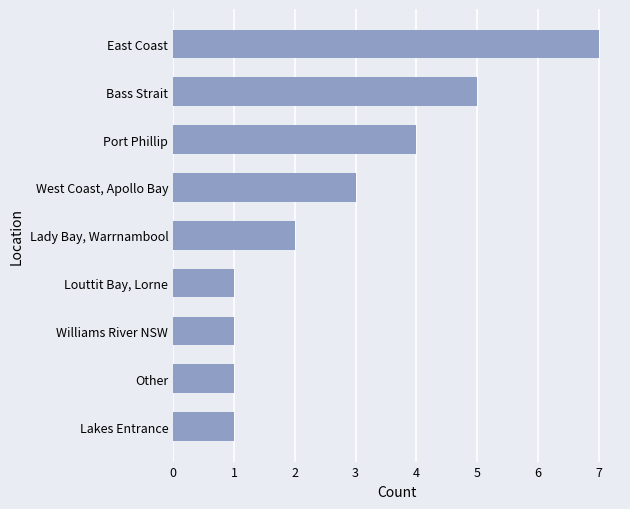

How many distinct data groups are displayed?

1